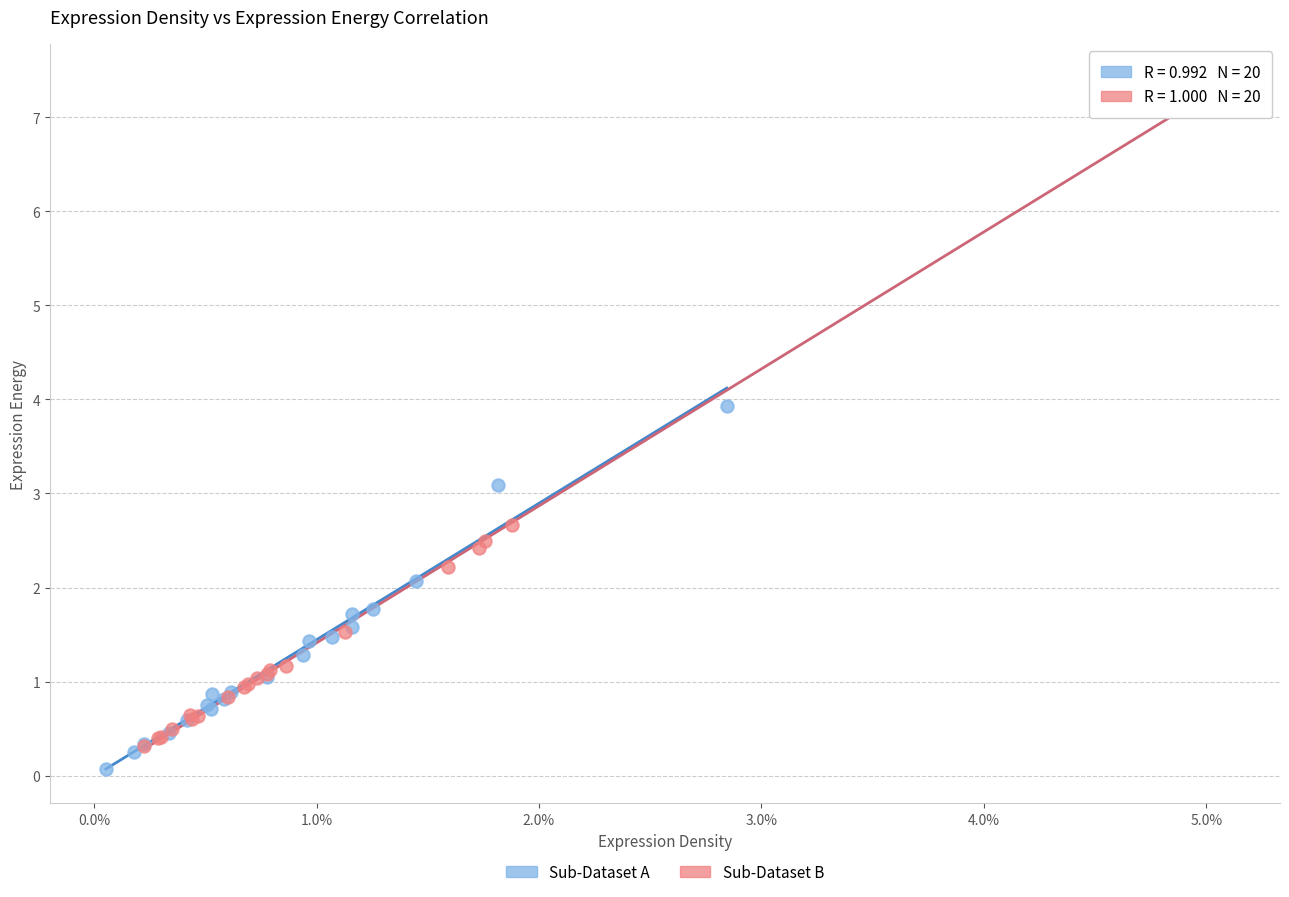

Which series reaches the maximum Y coordinate?

Sub-Dataset B